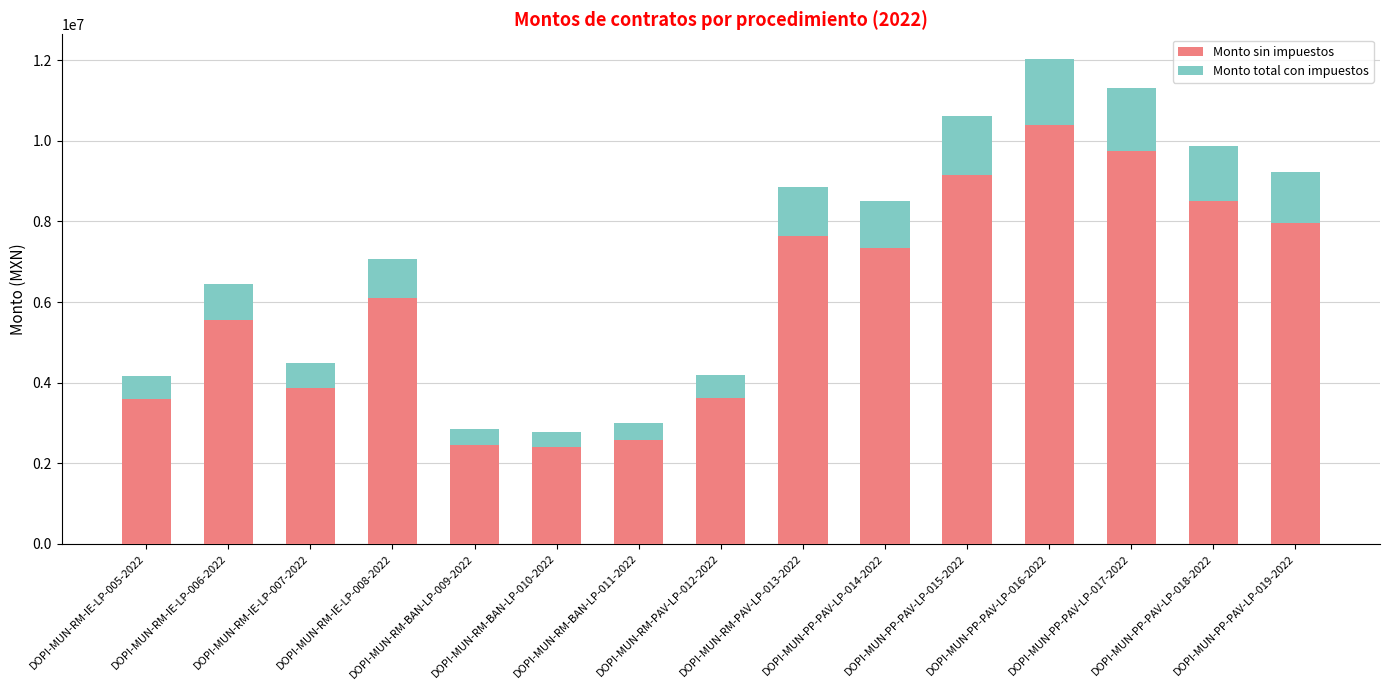

What is the average value of the Monto sin impuestos series?

6058465.8